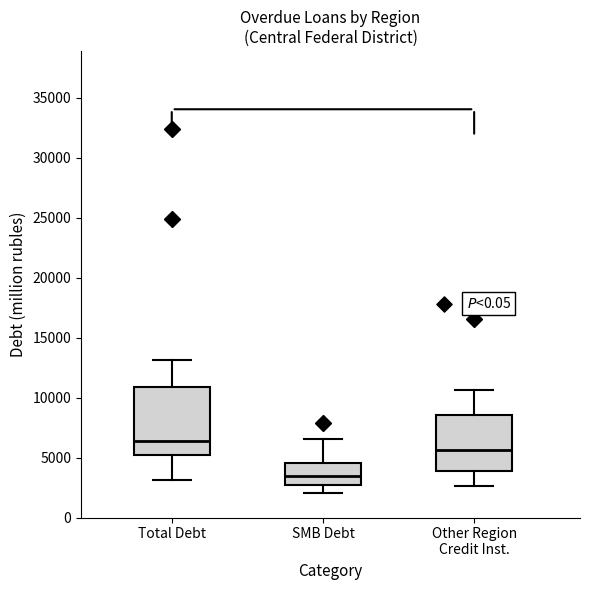

Reading left to right, transcribe this box plot: for each box, give where its median line is, the range the box spans, and where its two whiskers end, as read against the y-axis. The values are not printed on the chart, so give them approximately, as read against the axis.

Total Debt: median 6500, box 5000 to 11000, whiskers 3000 to 13000
SMB Debt: median 3500, box 2500 to 4500, whiskers 2000 to 6500
Other Region Credit Inst.: median 5500, box 4000 to 8500, whiskers 2500 to 10500